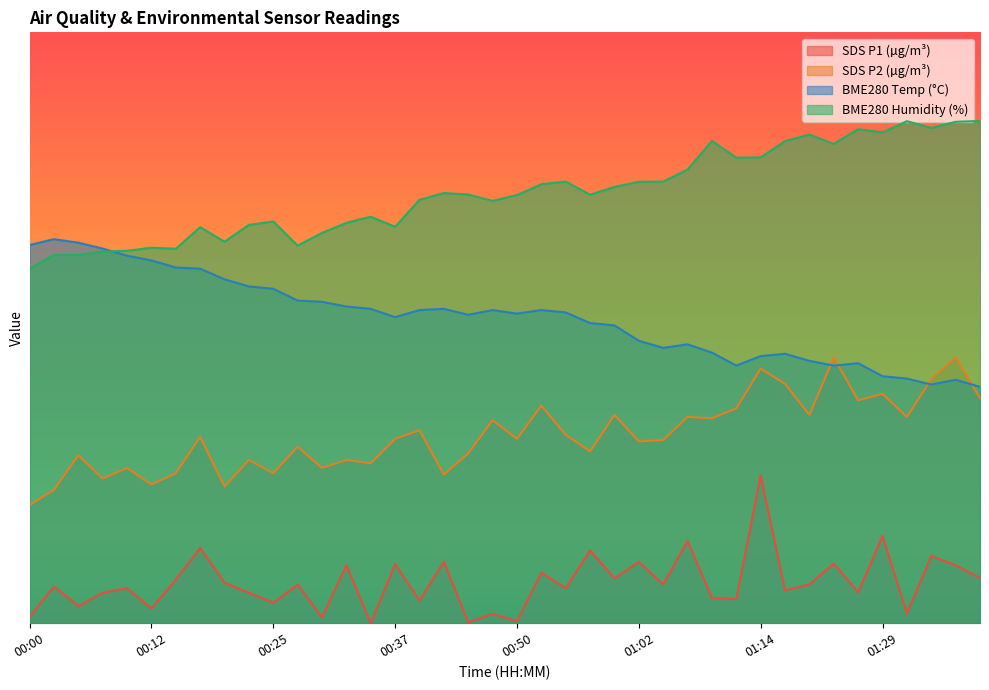

True or false: BME280_humidity has a value of 43.0 at 00:40.

True